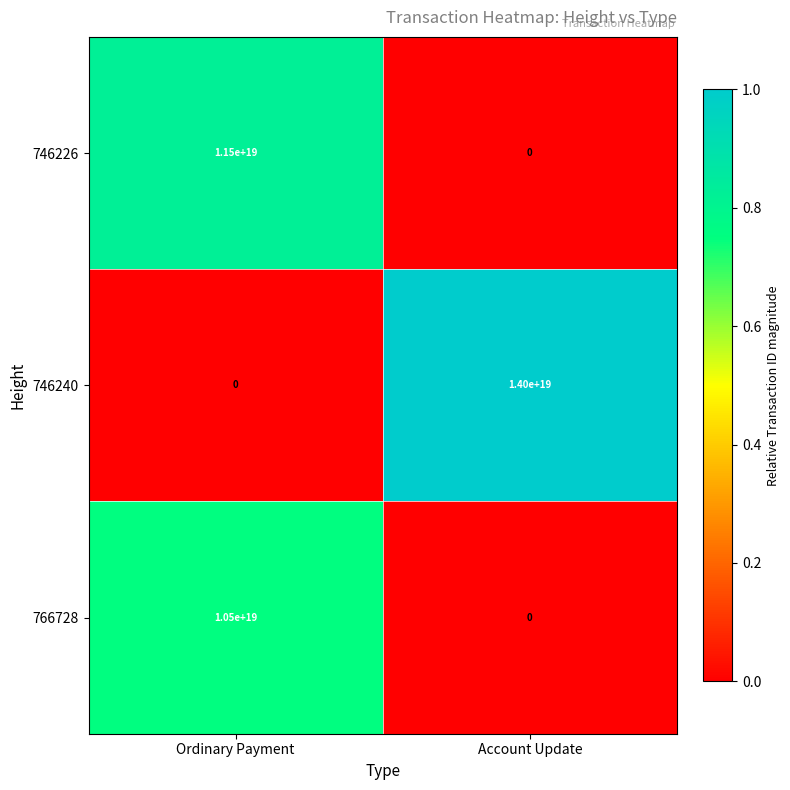

Is it true that 746240 equals -6938396068844475392 at Ordinary Payment?

False